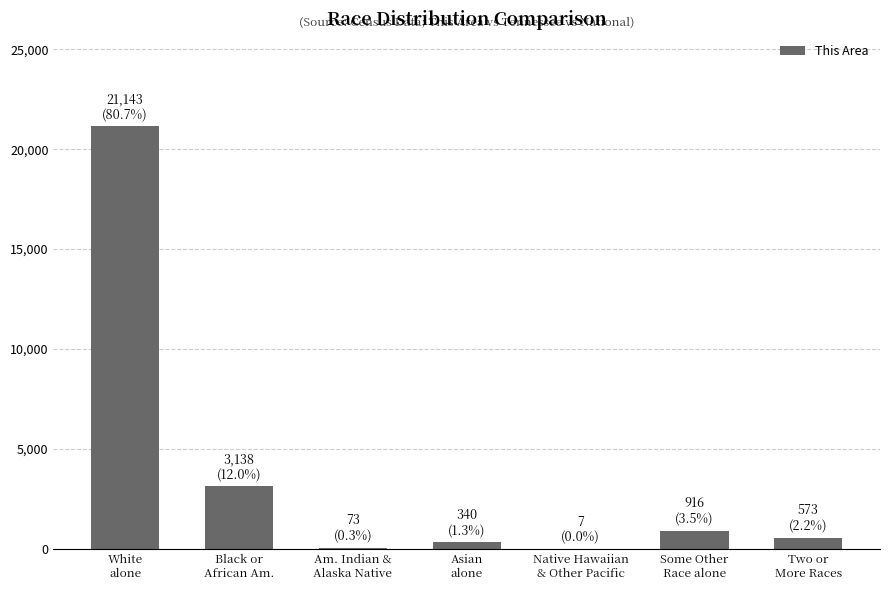

What is the greatest value displayed?

21143